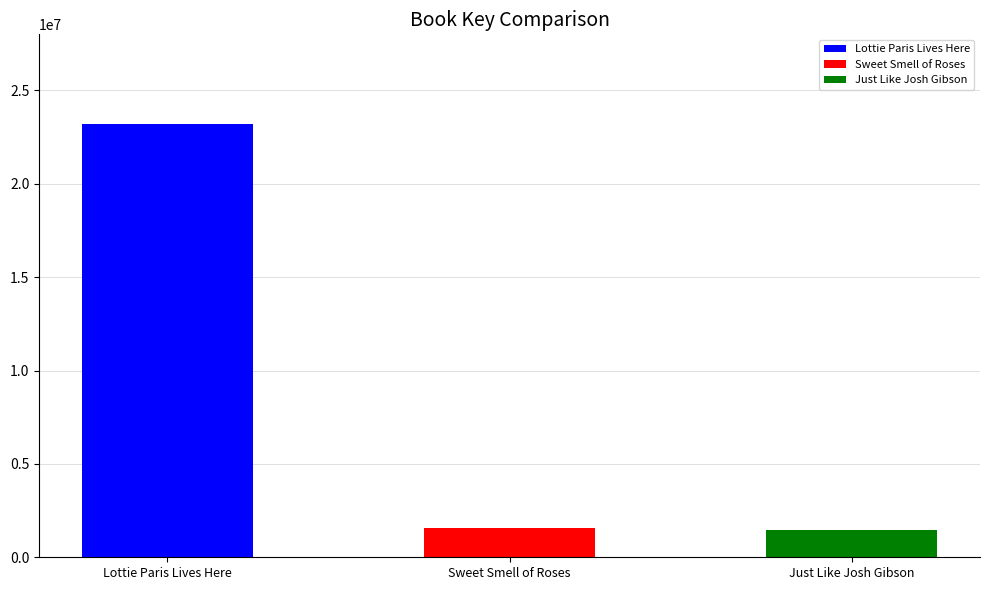

Reading right to left, extract all data points from this chart.

Just Like Josh Gibson=1437504	Sweet Smell of Roses=1579119	Lottie Paris Lives Here=23195658